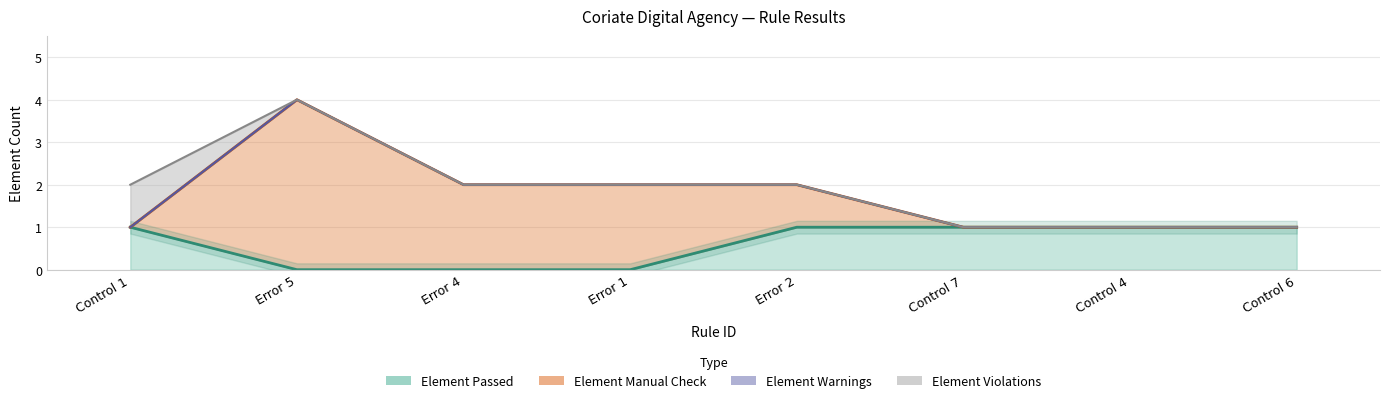

Reading left to right, extract all data points from this chart.

Element Passed: Control 1=1	Error 5=0	Error 4=0	Error 1=0	Error 2=1	Control 7=1	Control 4=1	Control 6=1
Element Manual Check: Control 1=0	Error 5=4	Error 4=2	Error 1=2	Error 2=1	Control 7=0	Control 4=0	Control 6=0
Element Warnings: Control 1=0	Error 5=0	Error 4=0	Error 1=0	Error 2=0	Control 7=0	Control 4=0	Control 6=0
Element Violations: Control 1=1	Error 5=0	Error 4=0	Error 1=0	Error 2=0	Control 7=0	Control 4=0	Control 6=0